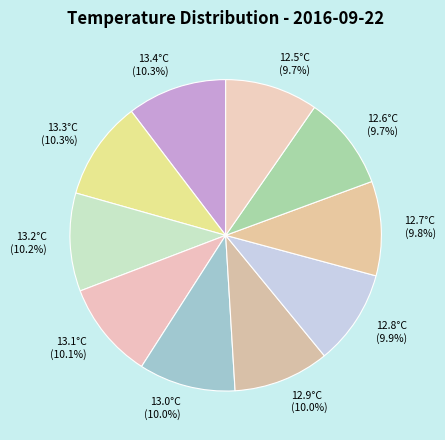

Does 13.3°C represent more than half of the total?

No